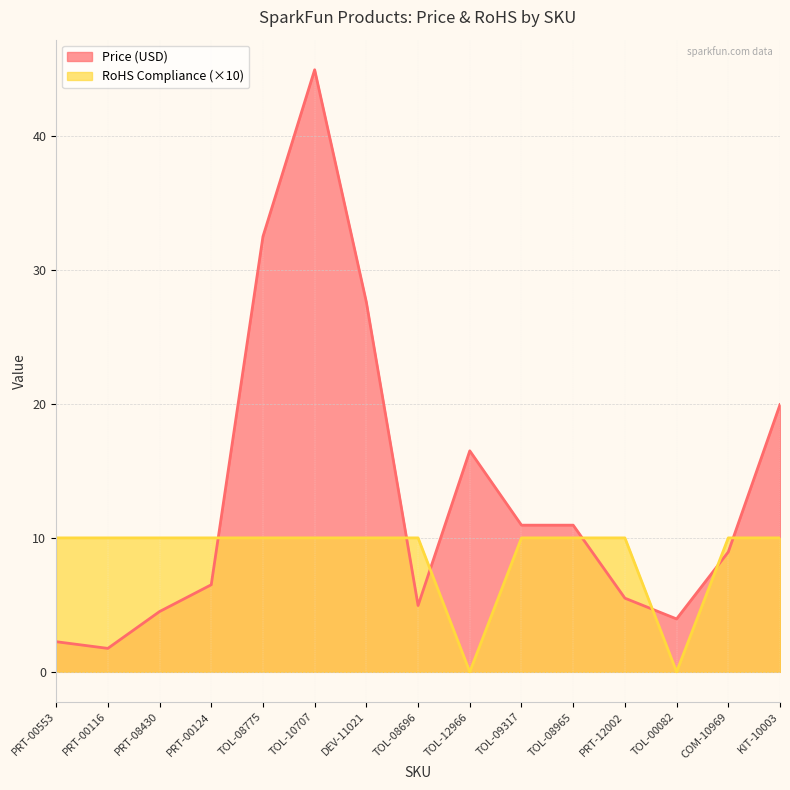

Is it true that Price (USD) equals 5.0 at TOL-08696?

True